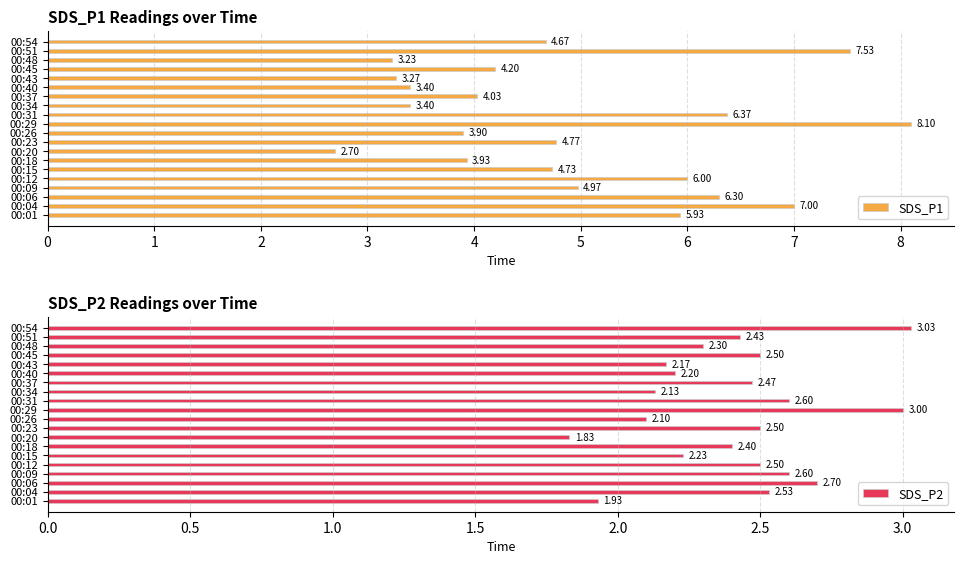

What is the sum of the SDS_P2 values at 00:40 and 00:26?

4.3